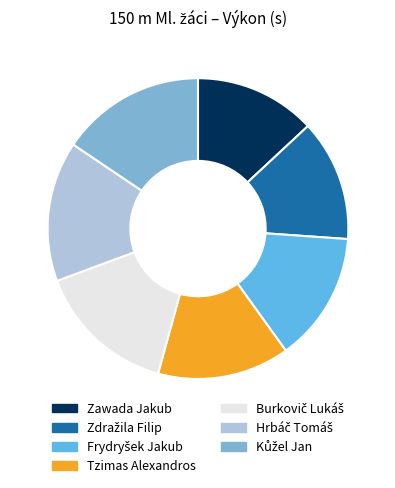

Does any single category account for the majority?

No